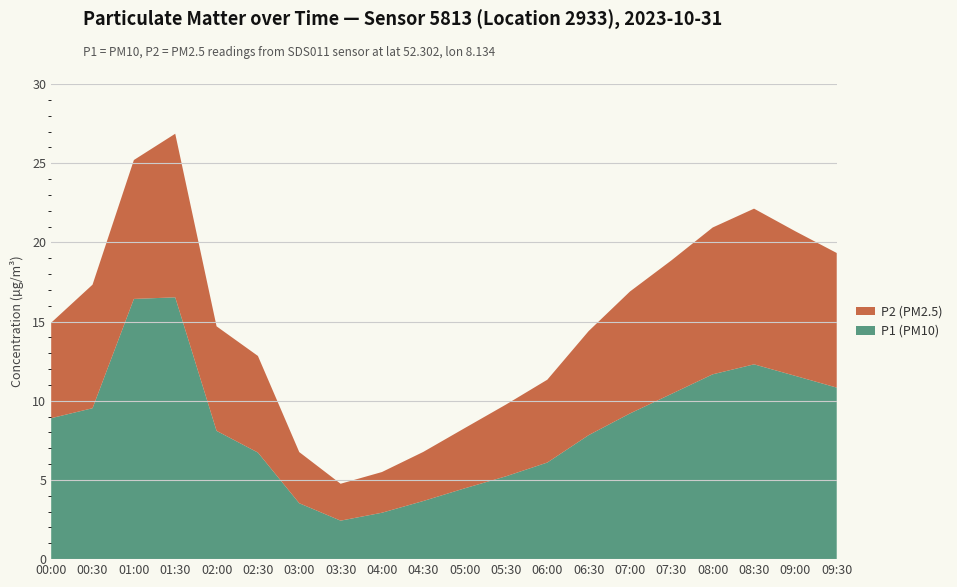

Reading right to left, what are all the values shown in this chart?

P1 (PM10): 09:30=10.8	09:00=11.6	08:30=12.3	08:00=11.7	07:30=10.4	07:00=9.2	06:30=7.8	06:00=6.1	05:30=5.2	05:00=4.5	04:30=3.7	04:00=2.9	03:30=2.4	03:00=3.5	02:30=6.7	02:00=8.1	01:30=16.5	01:00=16.4	00:30=9.5	00:00=8.9
P2 (PM2.5): 09:30=8.5	09:00=9.1	08:30=9.8	08:00=9.3	07:30=8.4	07:00=7.7	06:30=6.6	06:00=5.2	05:30=4.5	05:00=3.8	04:30=3.1	04:00=2.6	03:30=2.3	03:00=3.2	02:30=6.1	02:00=6.6	01:30=10.3	01:00=8.8	00:30=7.8	00:00=6.0